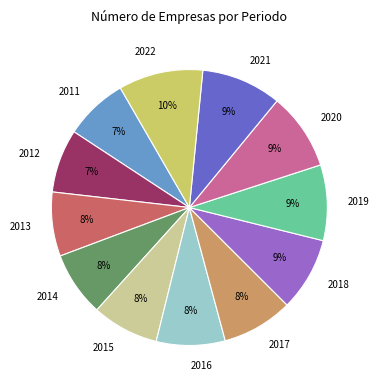

Does 2018 represent more than half of the total?

No